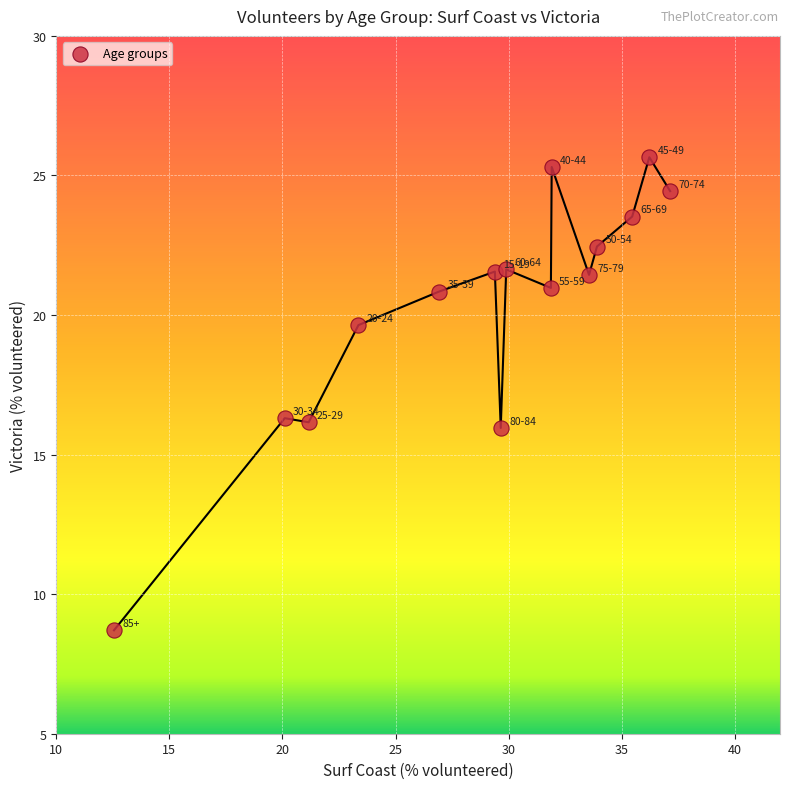

What is the range of X values (max minus min)?

24.6